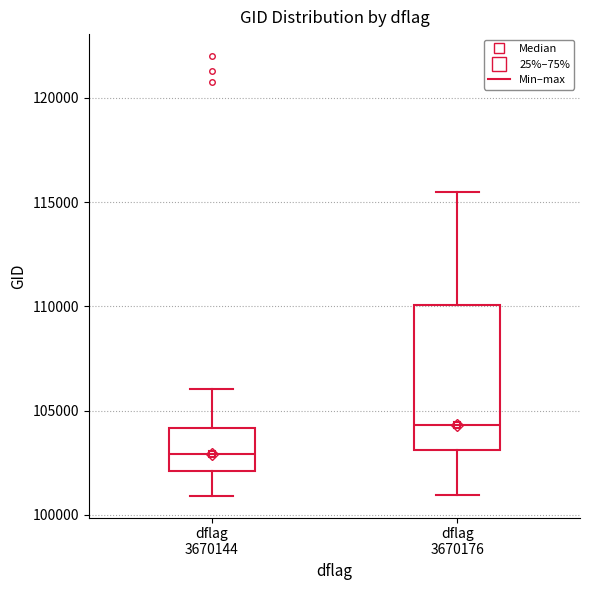

Comparing the boxes themselves (not the whiskers), which one is the tallest?

dflag 3670176